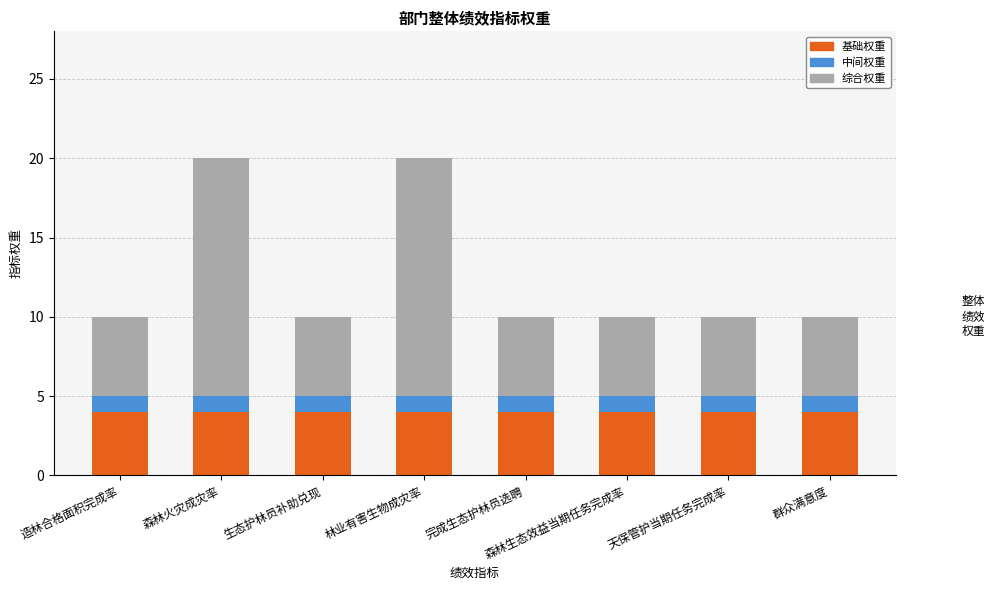

What is the total value across all series at 森林火灾成灾率?

20